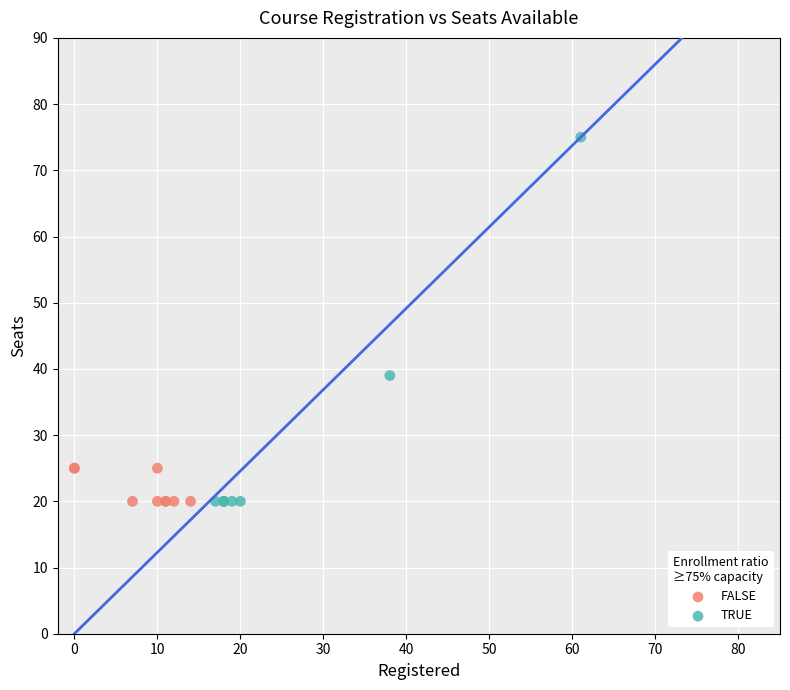

Which series has the largest Y range (max minus min)?

TRUE